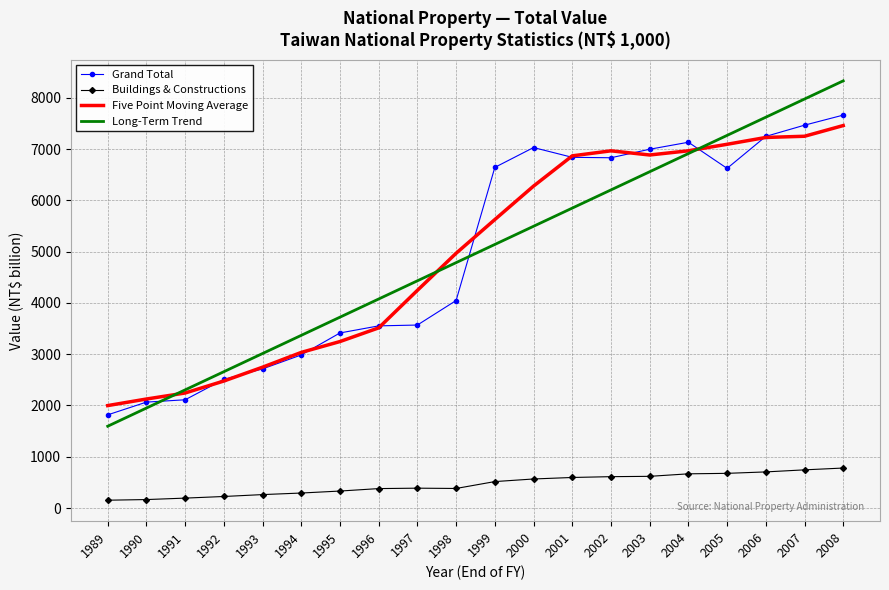

At which label does Long-Term Trend first exceed 5139?

1999